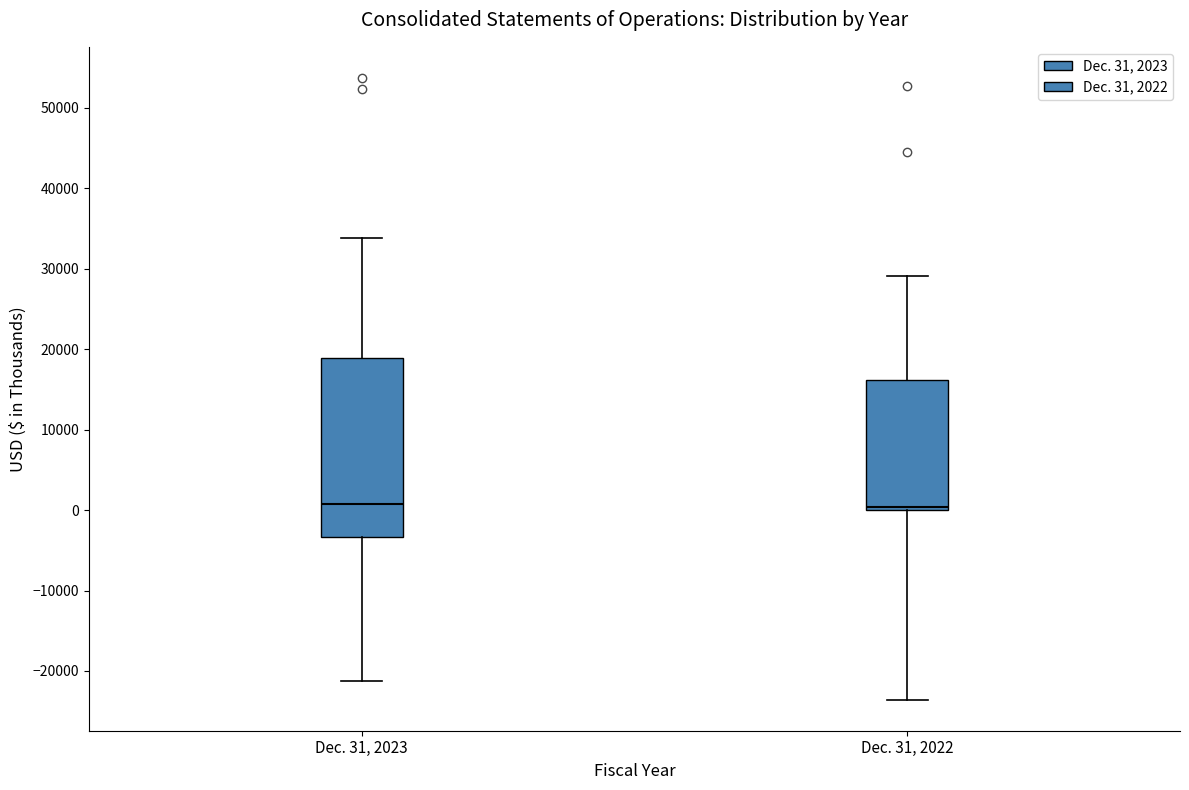

Where is the upper edge of the box for Dec. 31, 2022 on the y-axis? The values are not printed on the chart, so give them approximately, as read against the axis.

16000